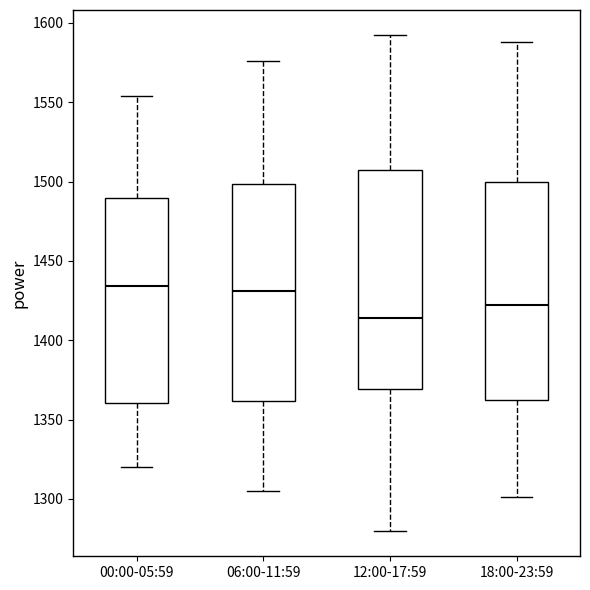

Reading left to right, transcribe this box plot: for each box, give where its median line is, the range the box spans, and where its two whiskers end, as read against the y-axis. The values are not printed on the chart, so give them approximately, as read against the axis.

00:00-05:59: median 1435, box 1360 to 1490, whiskers 1320 to 1555
06:00-11:59: median 1430, box 1360 to 1500, whiskers 1305 to 1575
12:00-17:59: median 1415, box 1370 to 1505, whiskers 1280 to 1590
18:00-23:59: median 1420, box 1360 to 1500, whiskers 1300 to 1590